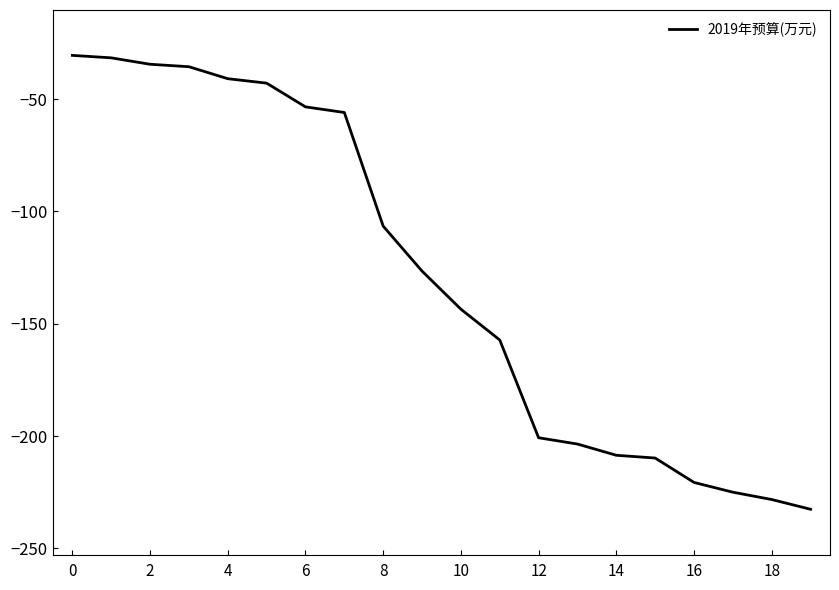

What is the maximum value shown in the chart?

-30.6